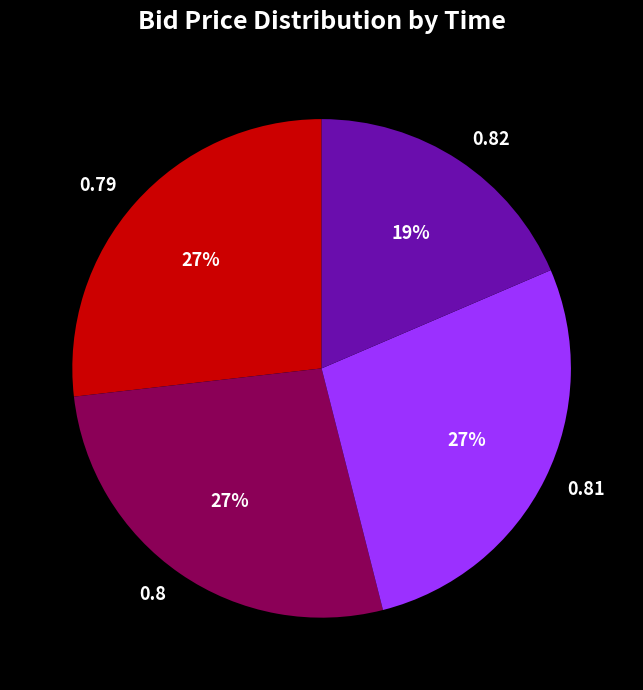

Combined, do 0.81 and 0.8 account for over 50%?

Yes